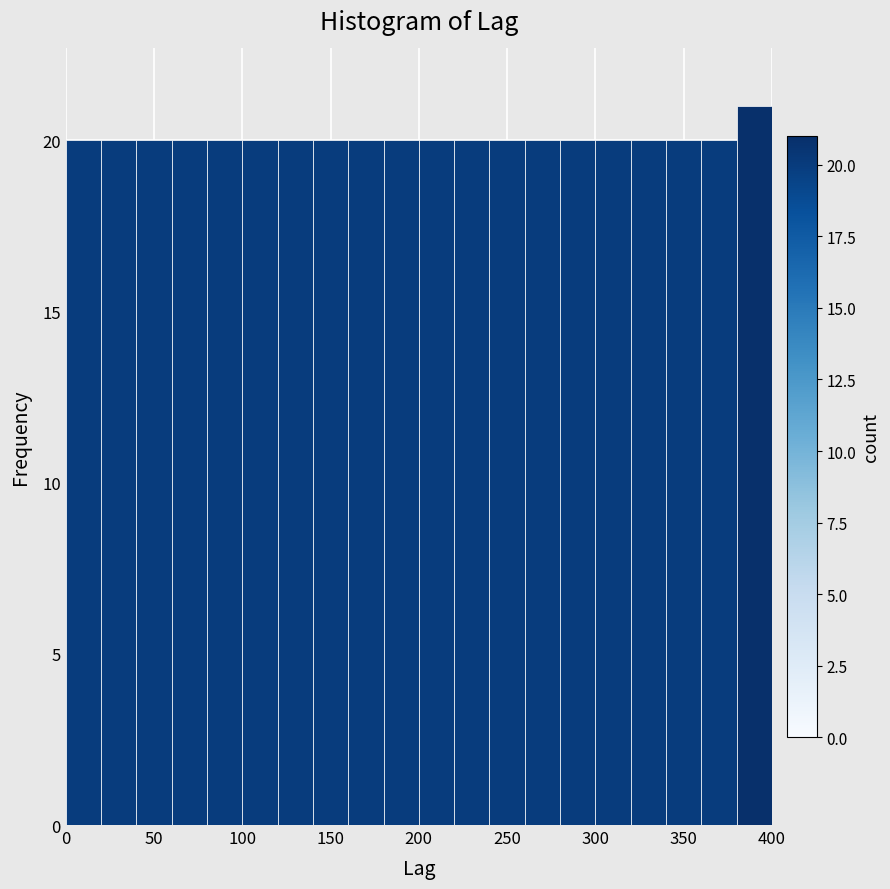

Reading left to right, list every bar in this chart as the range it spans on the x-axis followed by its height. The values are not printed on the chart, so give them approximately, as read against the axis.

0 to 20: 20
20 to 40: 20
40 to 60: 20
60 to 80: 20
80 to 100: 20
100 to 120: 20
120 to 140: 20
140 to 160: 20
160 to 180: 20
180 to 200: 20
200 to 220: 20
220 to 240: 20
240 to 260: 20
260 to 280: 20
280 to 300: 20
300 to 320: 20
320 to 340: 20
340 to 360: 20
360 to 380: 20
380 to 400: 21